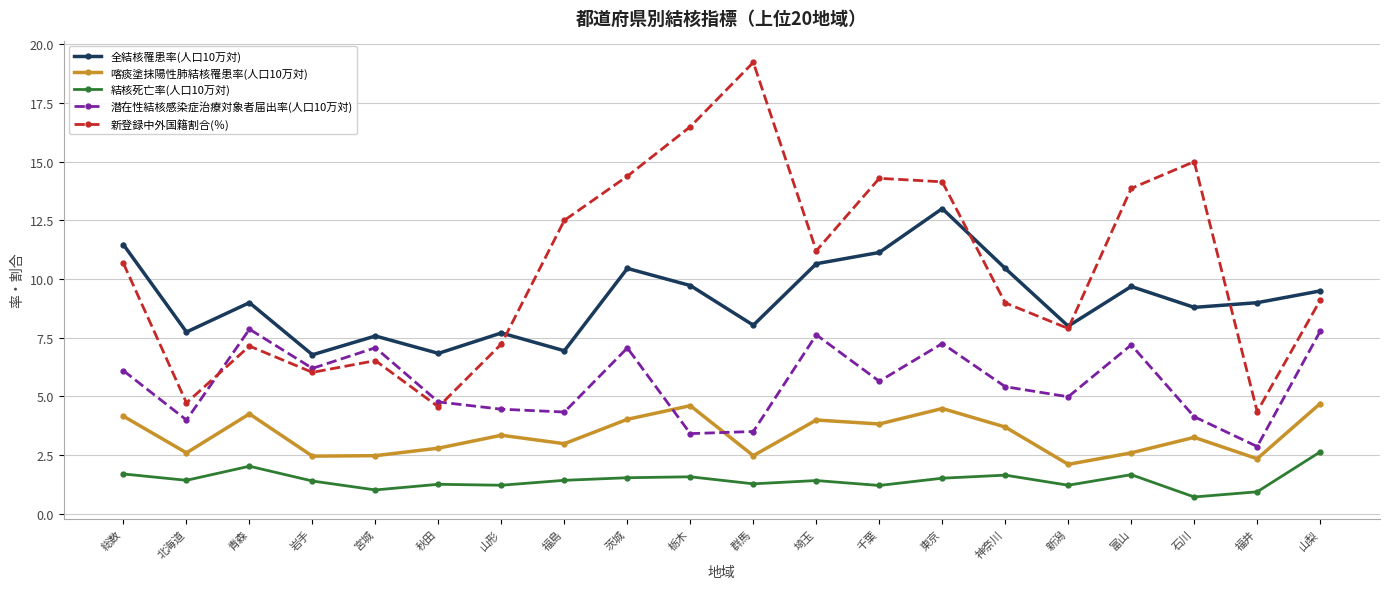

The value of 新登録中外国籍割合(％) at 岩手 is 9.8. True or false?

False